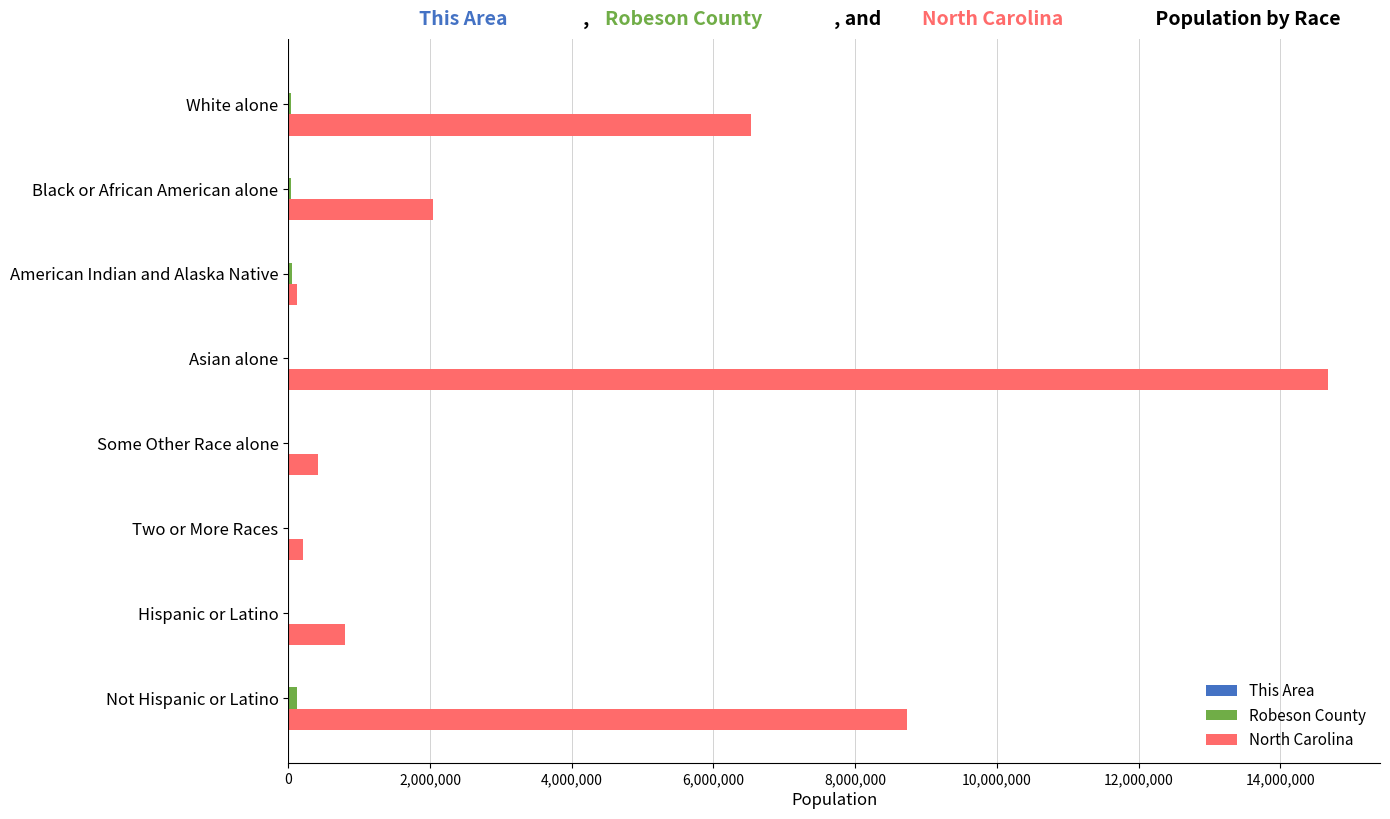

Is it true that North Carolina equals 2048628 at Black or African American alone?

True